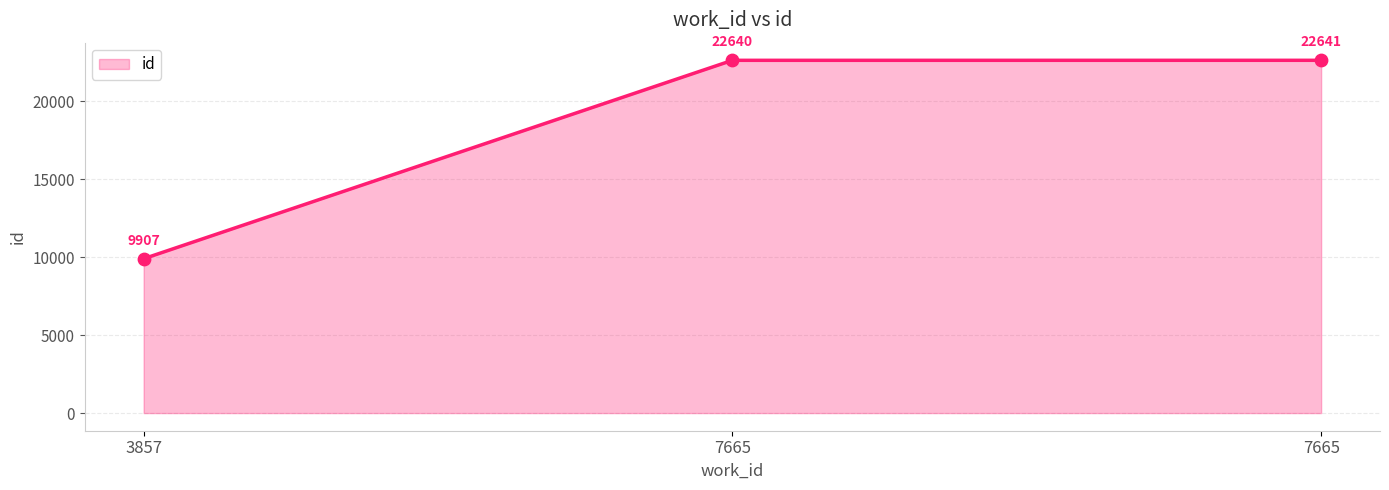

What is the change in value from 7665 to 7665?

+1